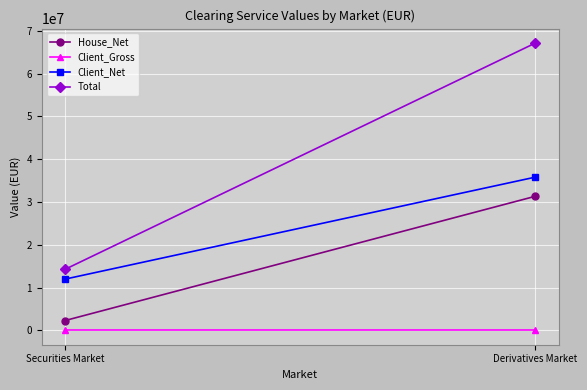

What position from the right is Securities Market?

2